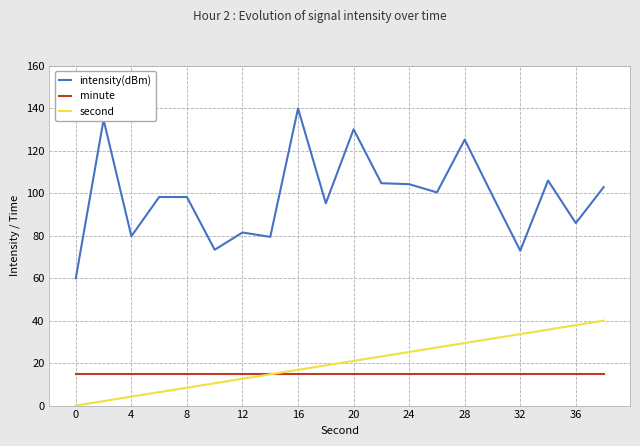

Which series has the largest range (max minus min)?

intensity(dBm)